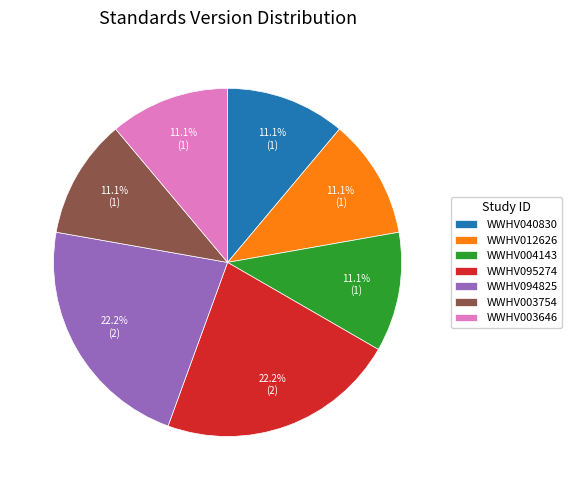

What percentage is the WWHV040830 slice, to the nearest percent?

11%